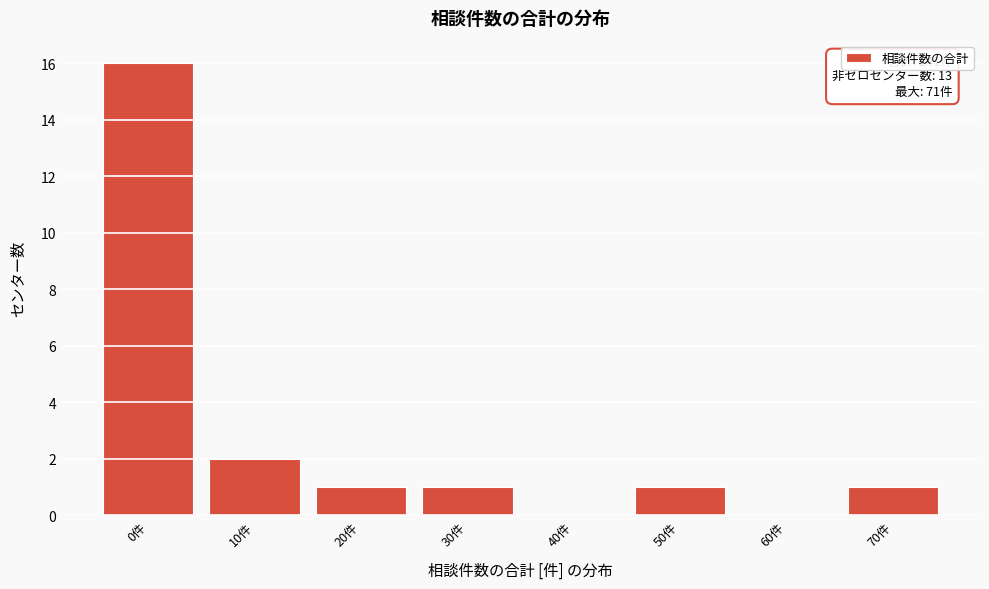

Reading left to right, transcribe all the data shown in this chart.

0件=16	10件=2	20件=1	30件=1	40件=0	50件=1	60件=0	70件=1